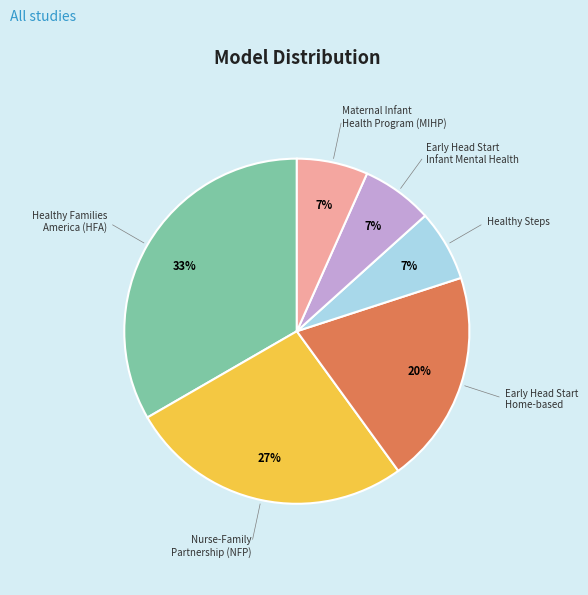

Is there a majority slice in this chart?

No